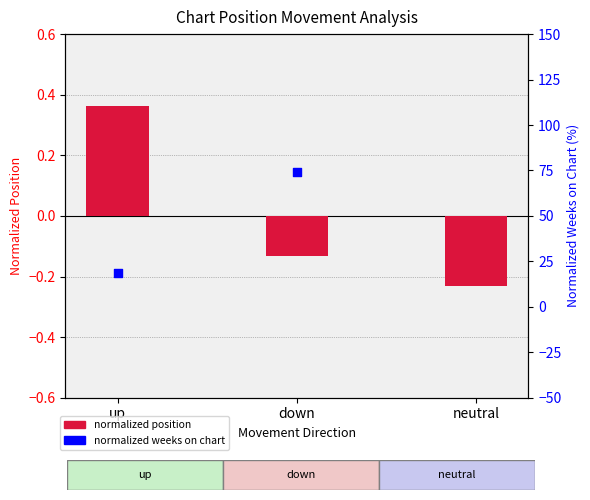

Which series reaches the maximum Y coordinate?

normalized weeks on chart